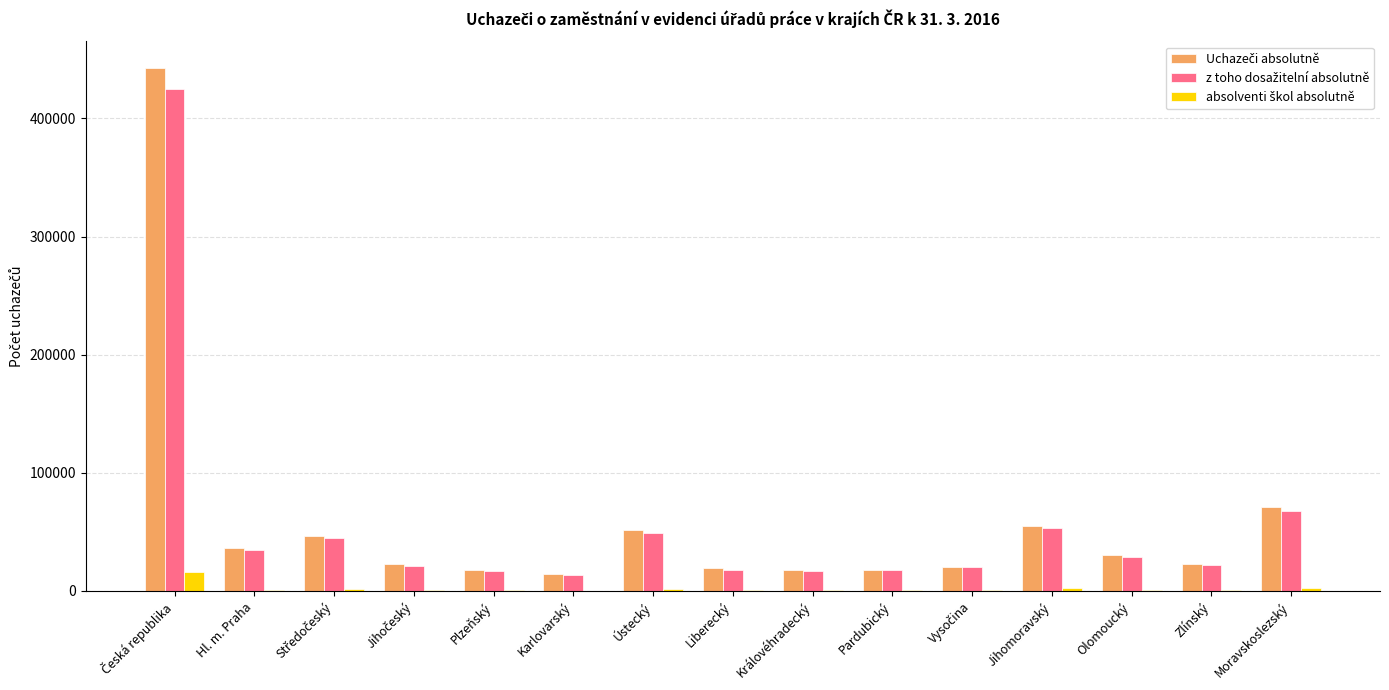

Count the number of categories in the chart.

15